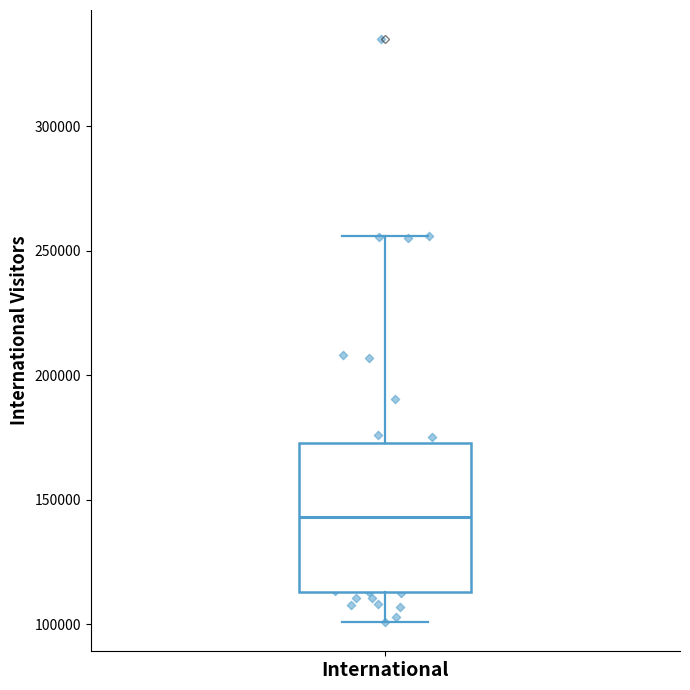

Read this box plot against the y-axis: the position of the median line, the range covered by the box, and the ends of both whiskers. The values are not printed on the chart, so give them approximately, as read against the axis.

median 145000, box 115000 to 175000, whiskers 100000 to 255000